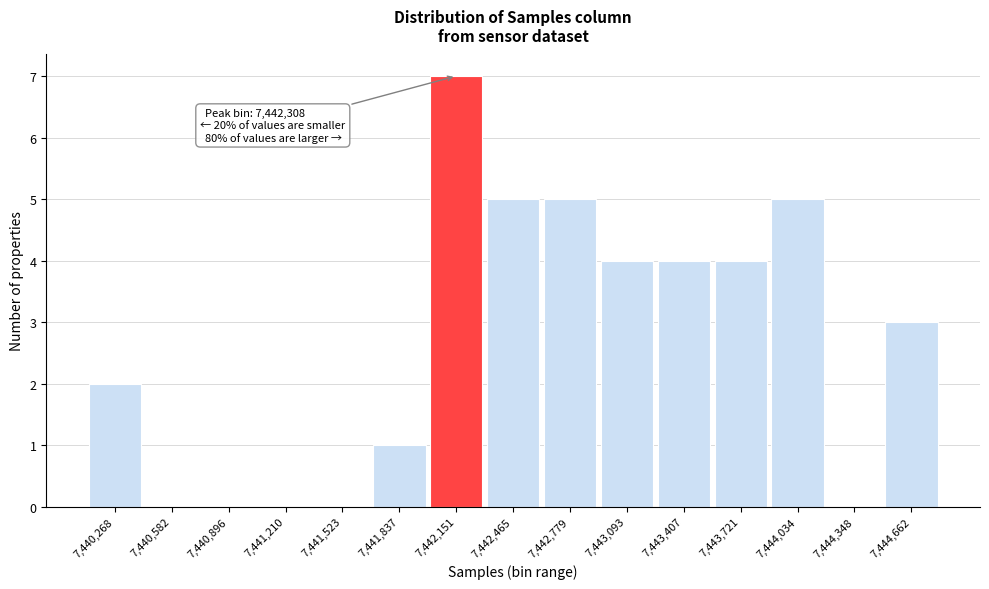

Reading right to left, transcribe all the data shown in this chart.

7,444,662=3	7,444,348=0	7,444,034=5	7,443,721=4	7,443,407=4	7,443,093=4	7,442,779=5	7,442,465=5	7,442,151=7	7,441,837=1	7,441,523=0	7,441,210=0	7,440,896=0	7,440,582=0	7,440,268=2